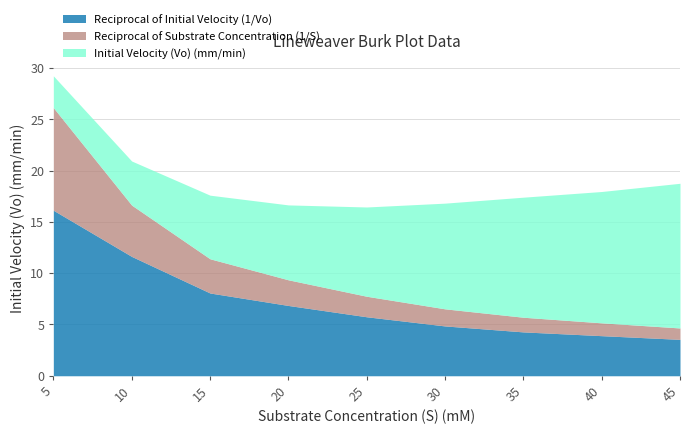

Is it true that Initial Velocity (Vo) (mm/min) equals 8.5 at 40?

False